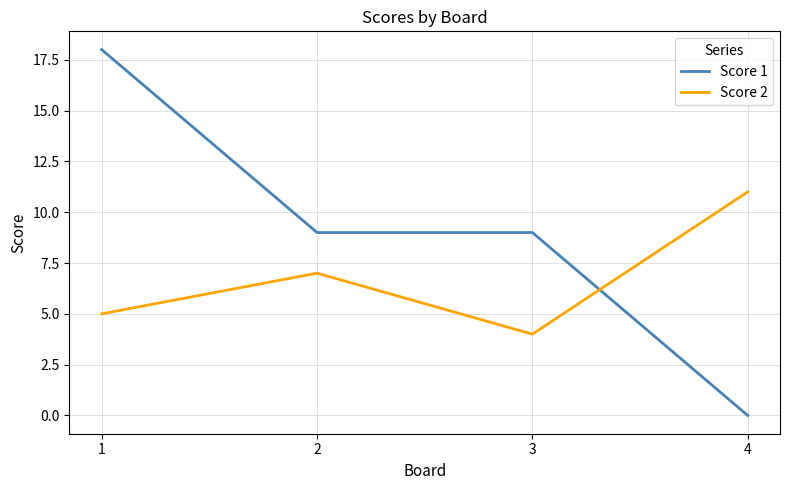

Count the Score 2 values in the range 5 to 11.

3